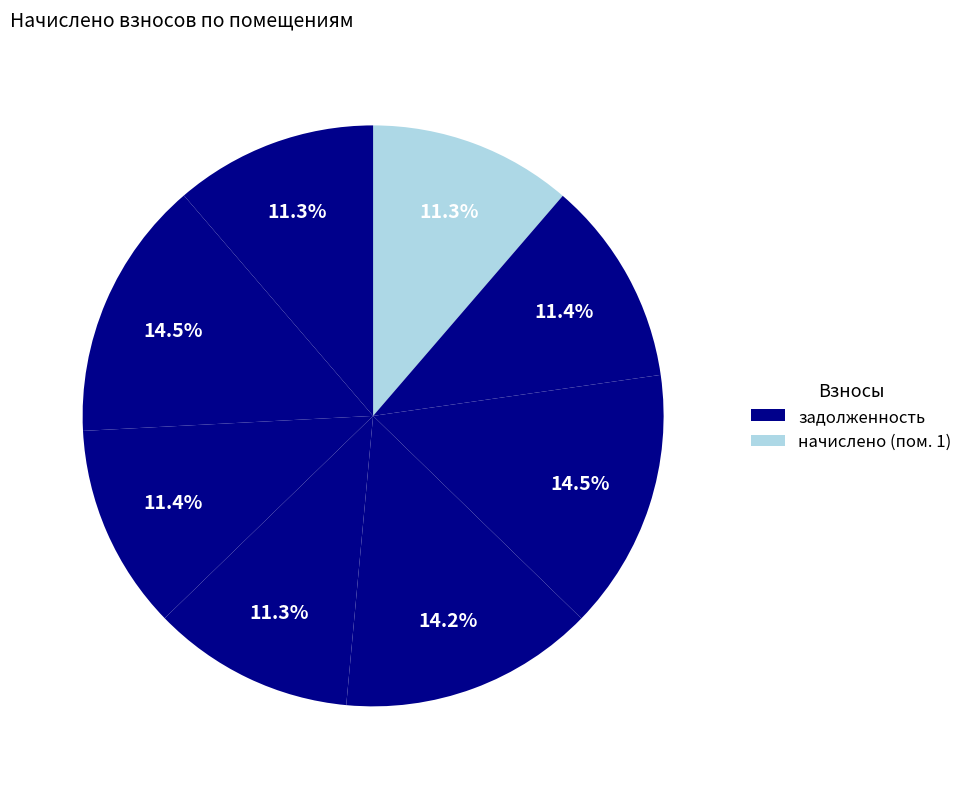

To the nearest percent, what is the difference between the largest and smallest slice percentages?

3%